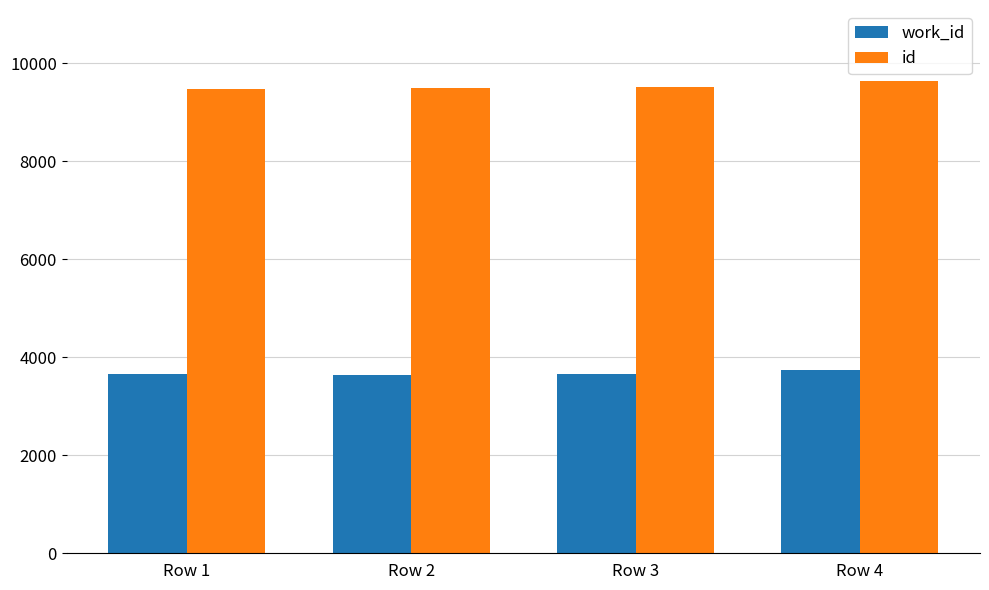

Is it true that work_id equals 3655 at Row 1?

True